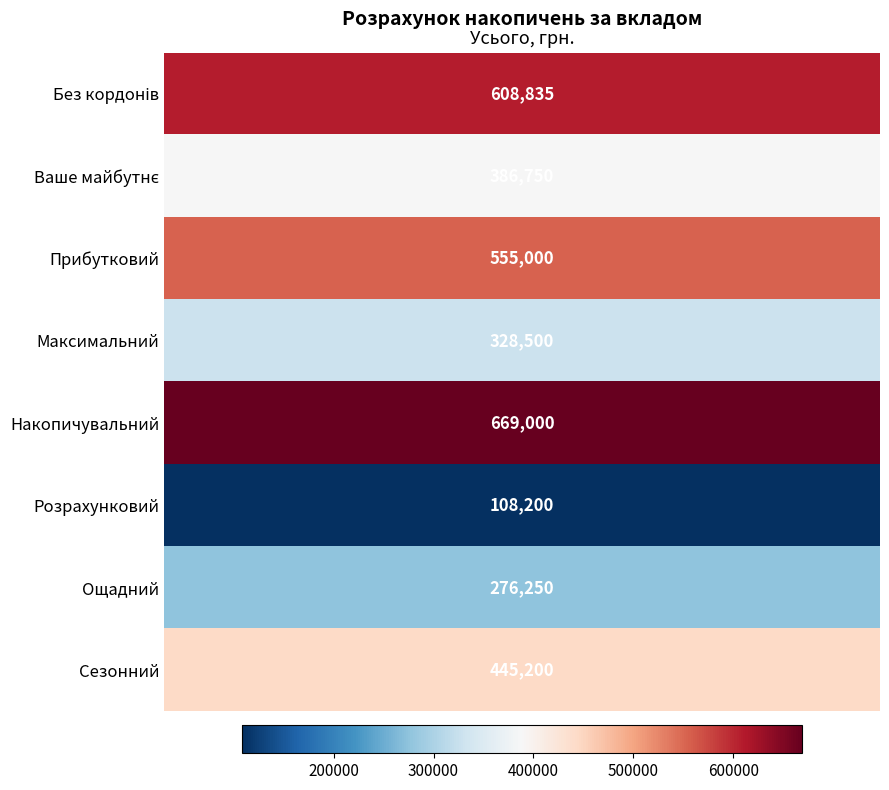

What is the difference between the maximum and second lowest values?

392750